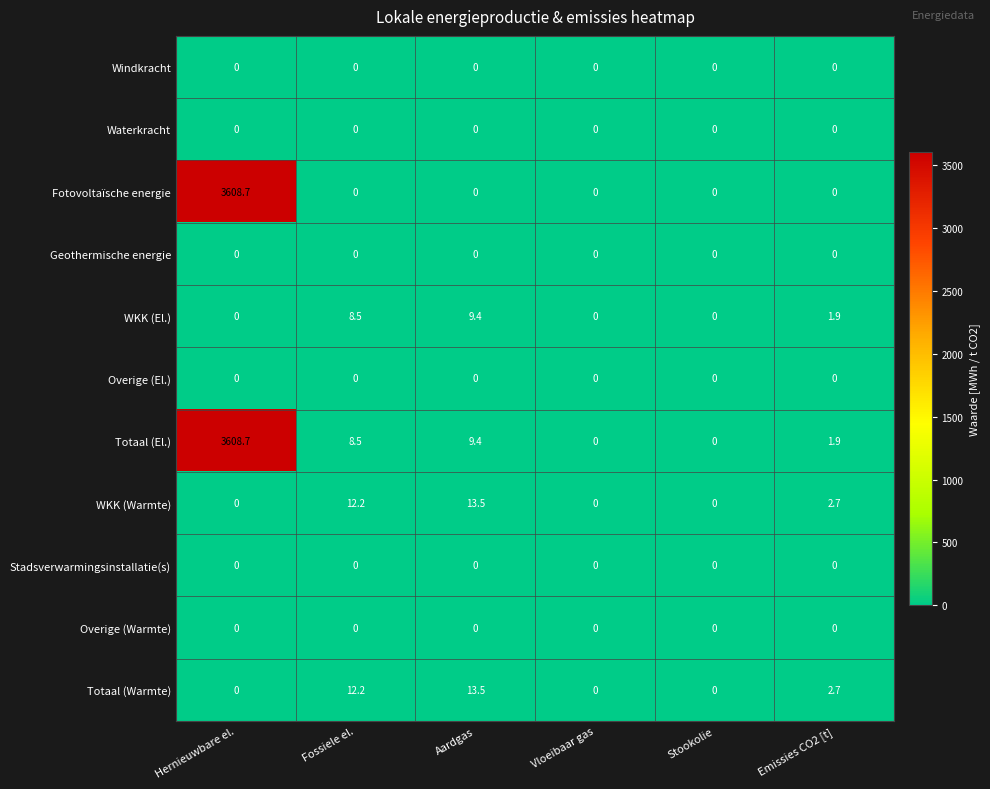

What is the approximate value of Totaal (Warmte) at Aardgas?

13.5